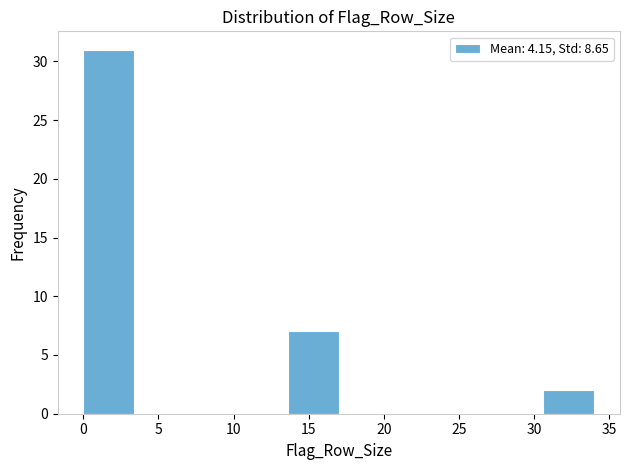

Reading left to right, list every bar in this chart as the range it spans on the x-axis followed by its height. Neither the bar edges nor the heights are printed on the chart, so give them approximately, as read against the axes.

0.0 to 3.4: 31
3.4 to 6.8: 0
6.8 to 10.2: 0
10.2 to 13.6: 0
13.6 to 17.0: 7
17.0 to 20.4: 0
20.4 to 23.8: 0
23.8 to 27.2: 0
27.2 to 30.6: 0
30.6 to 34.0: 2